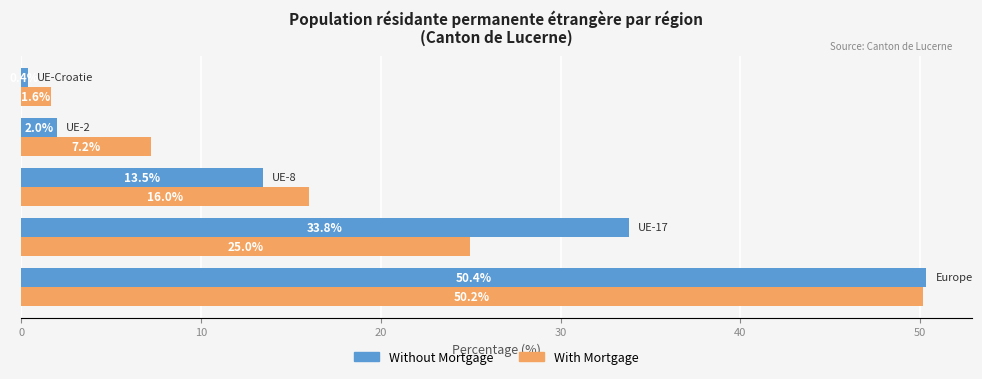

List the series in order of their peak value, highest first.

Without Mortgage, With Mortgage